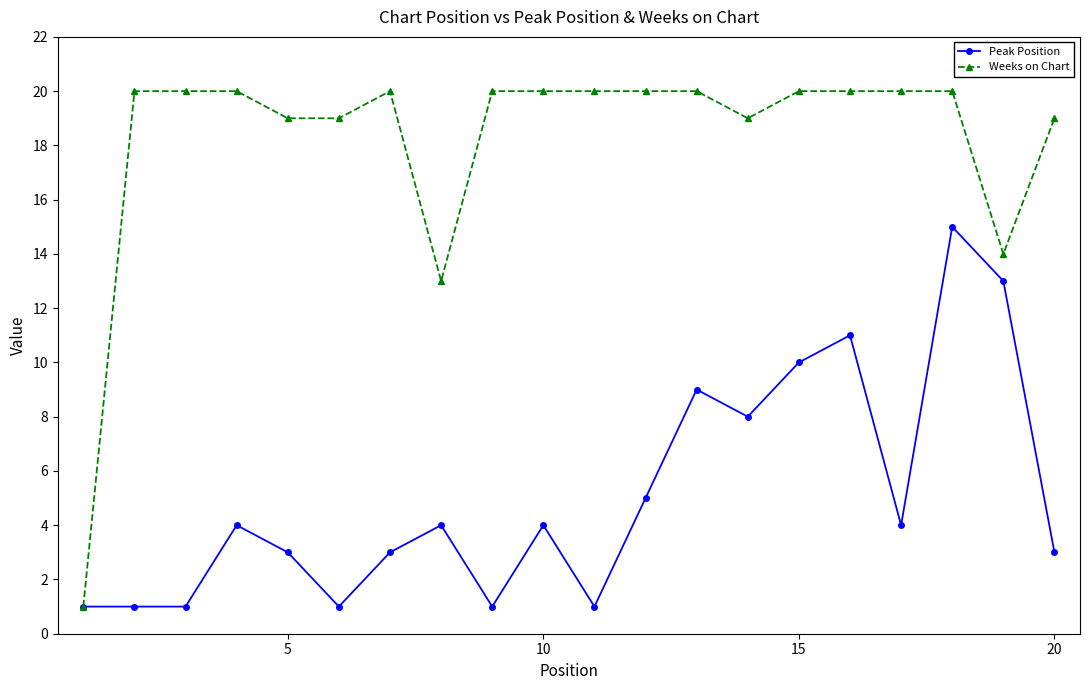

Rank the series by their average value, from lowest to highest.

Peak Position, Weeks on Chart